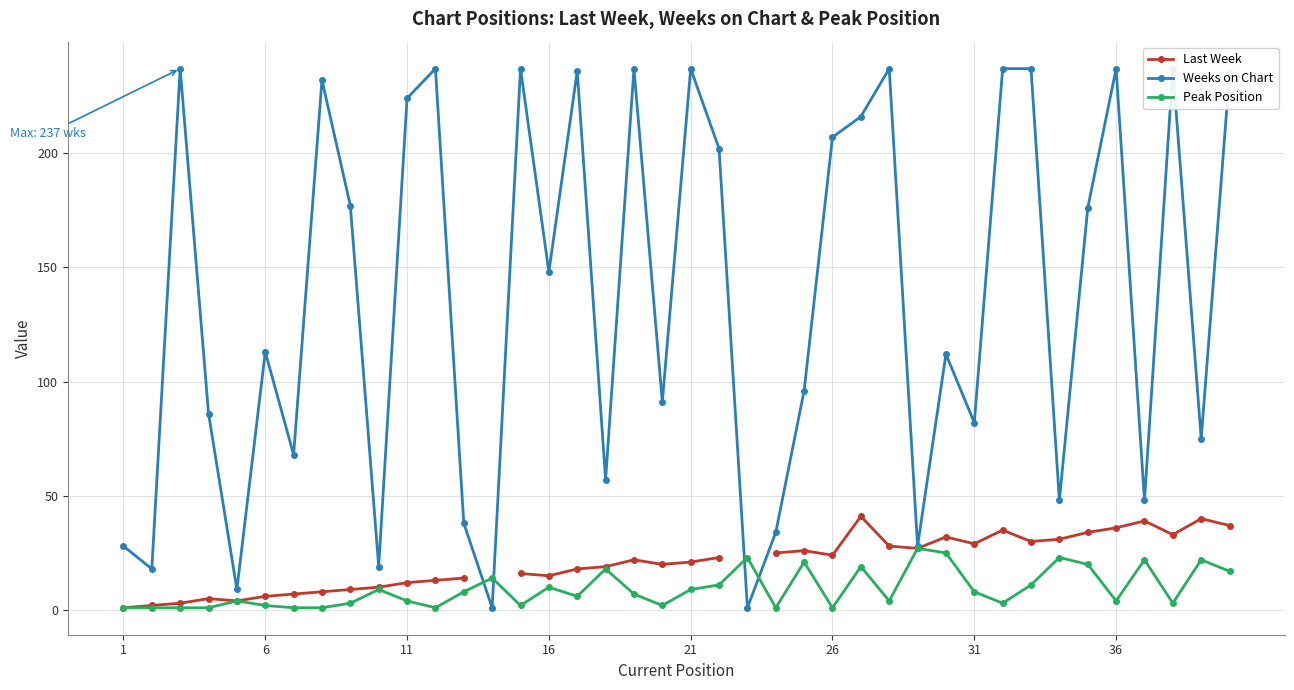

Which series has the largest range (max minus min)?

Weeks on Chart